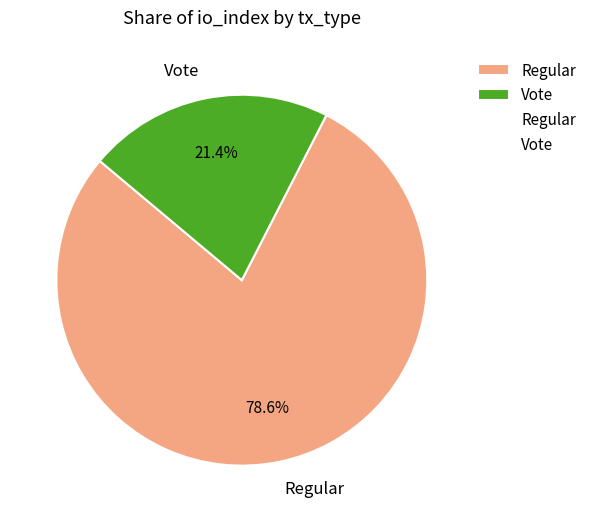

To the nearest percent, what is the combined percentage of Regular and Vote?

100%